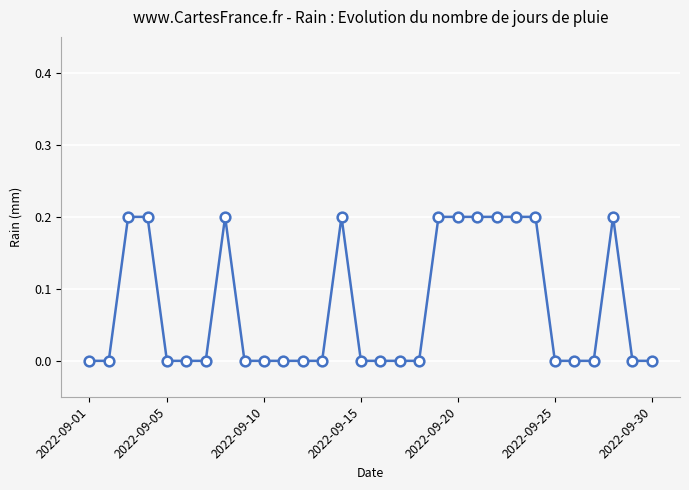

Reading left to right, extract all data points from this chart.

0.0	0.0	0.2	0.2	0.0	0.0	0.0	0.2	0.0	0.0	0.0	0.0	0.0	0.2	0.0	0.0	0.0	0.0	0.2	0.2	0.2	0.2	0.2	0.2	0.0	0.0	0.0	0.2	0.0	0.0